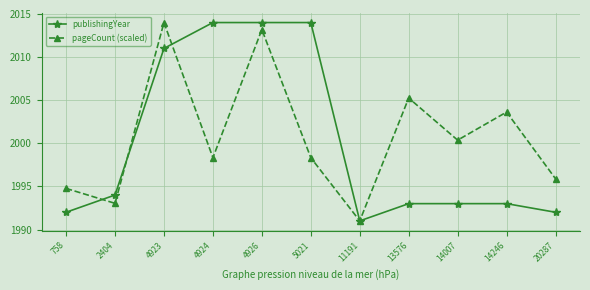

Which label corresponds to the smallest value in the chart?

11191